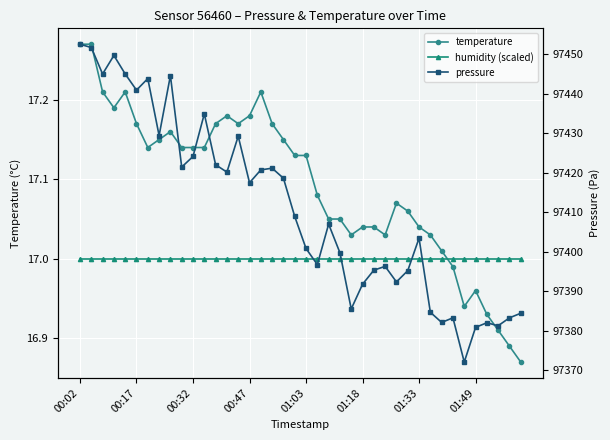

True or false: pressure has a value of 144915.8 at 00:32.

False